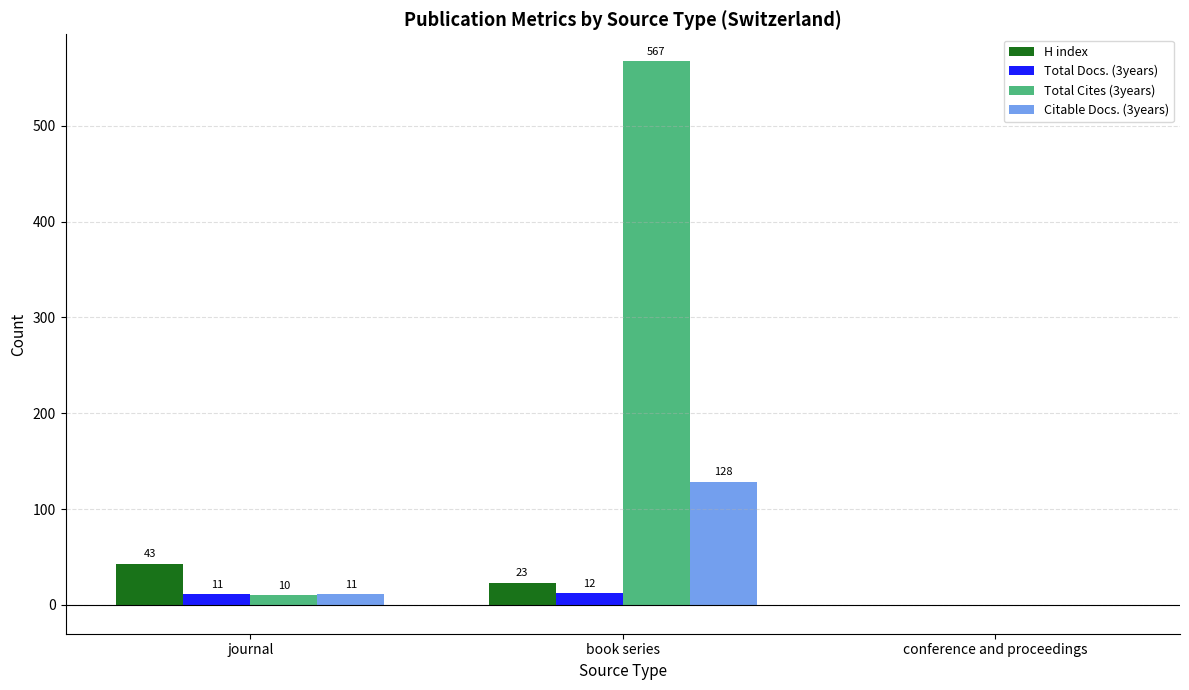

Which series changed the most between book series and conference and proceedings?

Total Cites (3years)